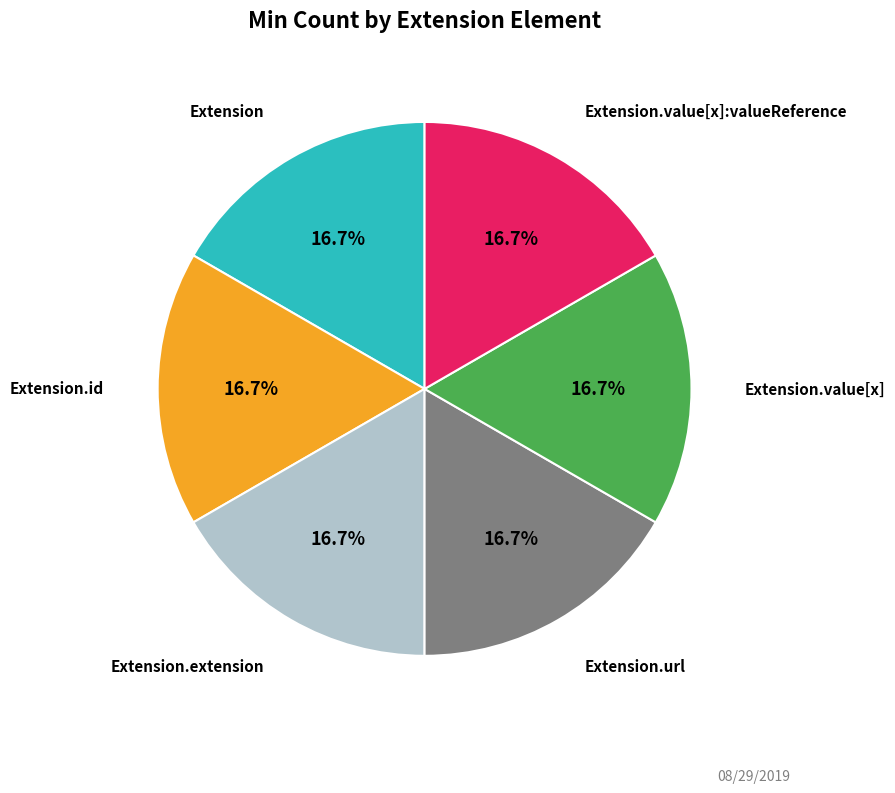

Count the number of slices in the pie.

6